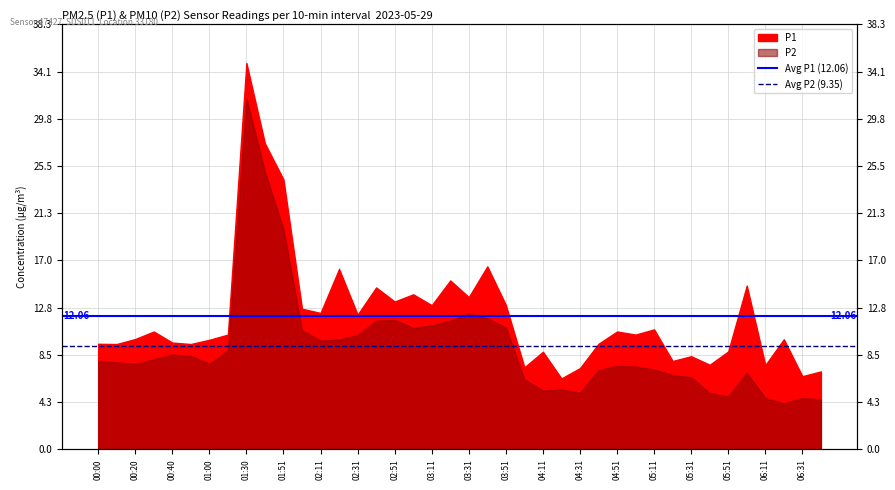

List the series in order of their overall mean, highest first.

Avg P1 (12.06), Avg P2 (9.35)